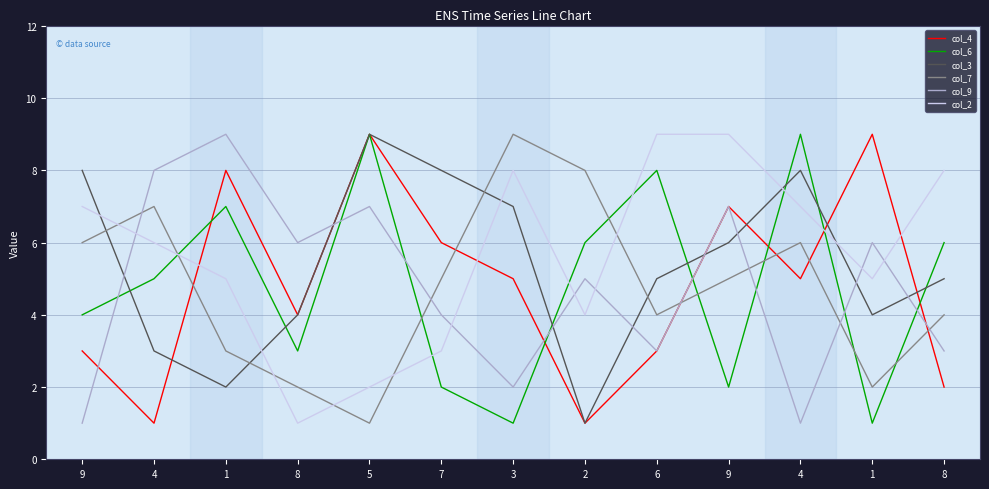

At how many categories does at least one series exceed 8?

7